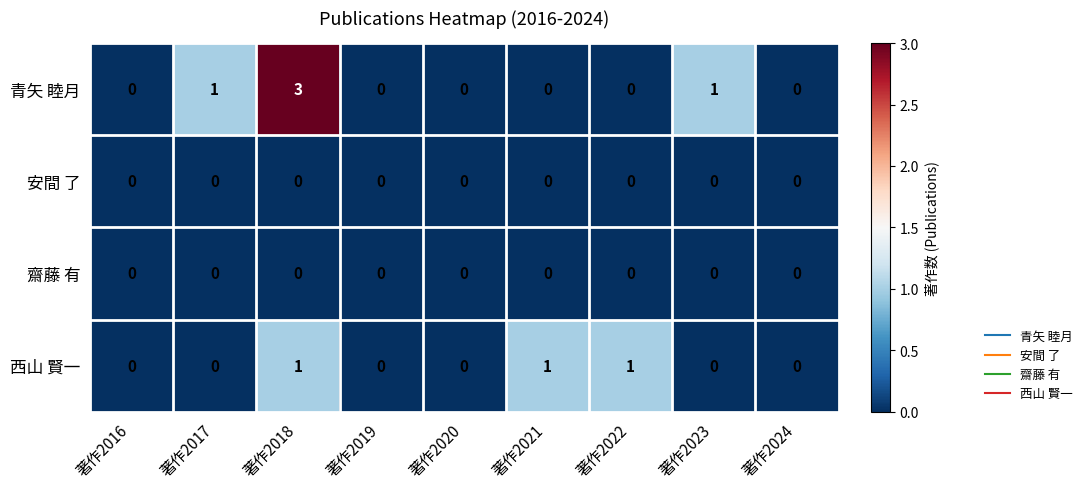

What is the difference between the maximum and minimum values in the 青矢 睦月 series?

3